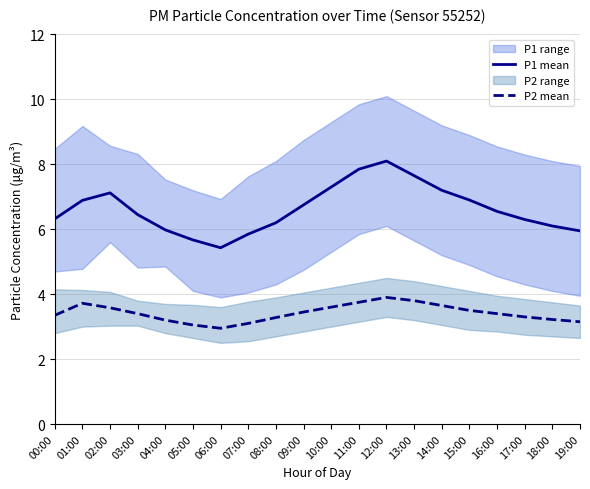

True or false: P1 mean and P2 mean intersect in this chart.

False